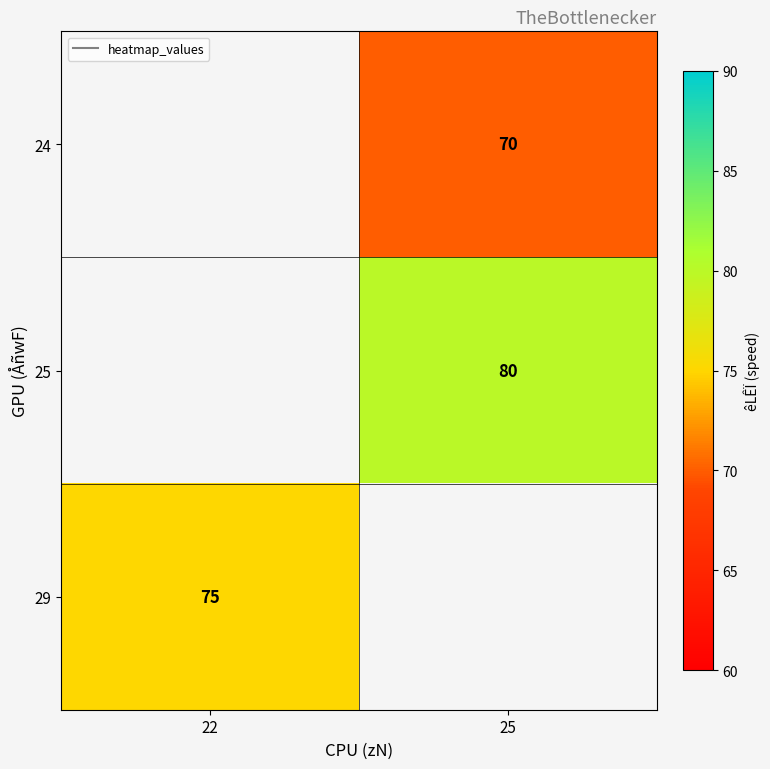

Which category has the highest value across all series?

25